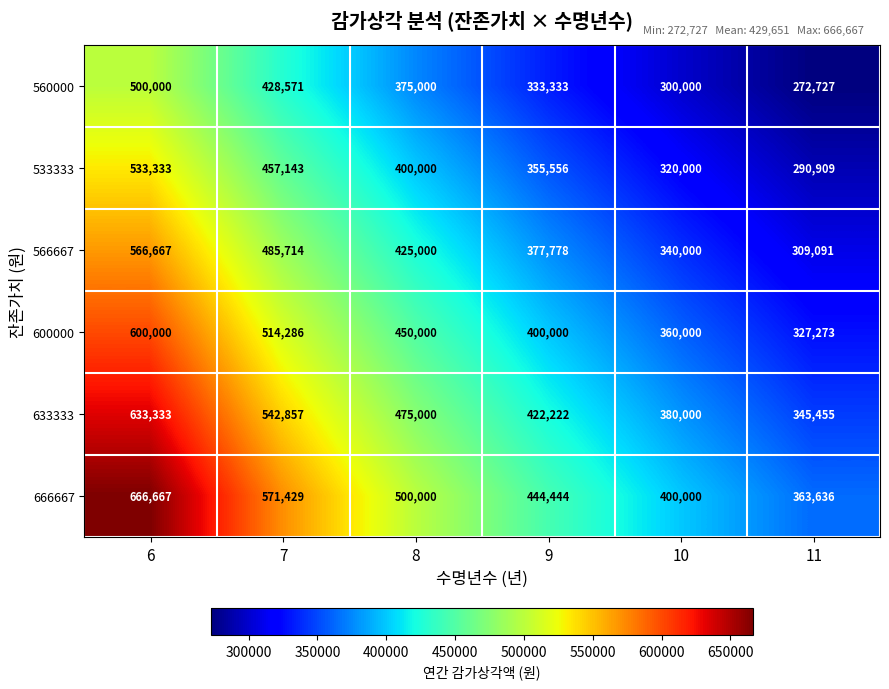

What is the total value across all series at 11?

1909091